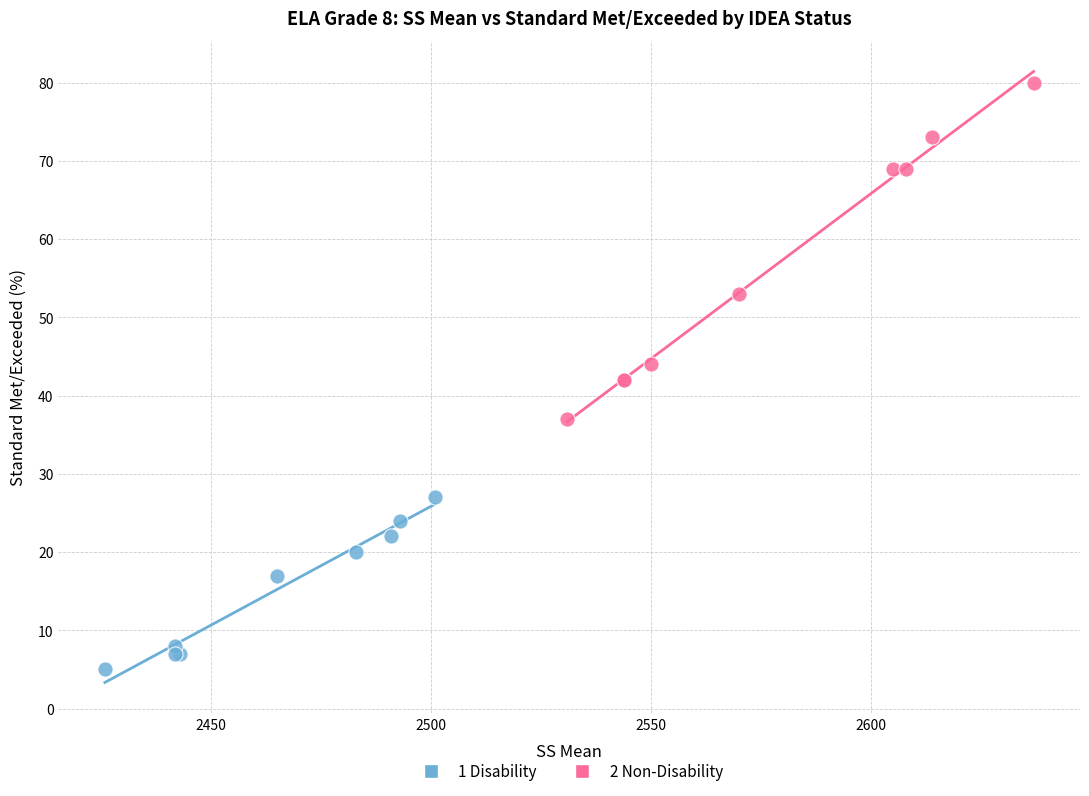

What are all the series names shown in the legend?

1 Disability, 2 Non-Disability